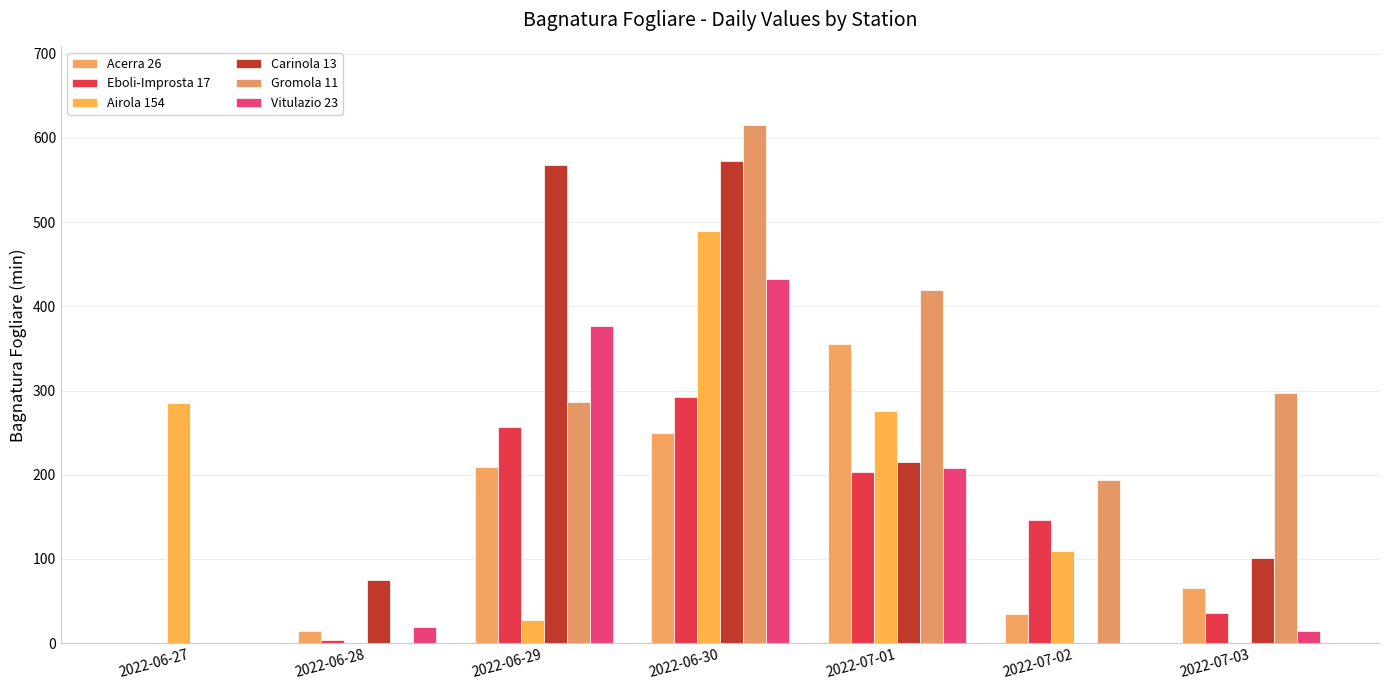

What is the maximum value for Airola 154?

490.0